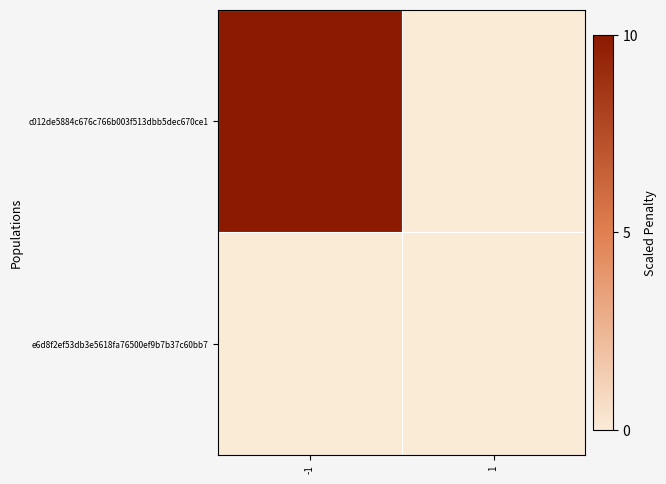

List the series in order of their peak value, lowest first.

e6d8f2ef53db3e5618fa76500ef9b7b37c60bb7, c012de5884c676c766b003f513dbb5dec670ce1